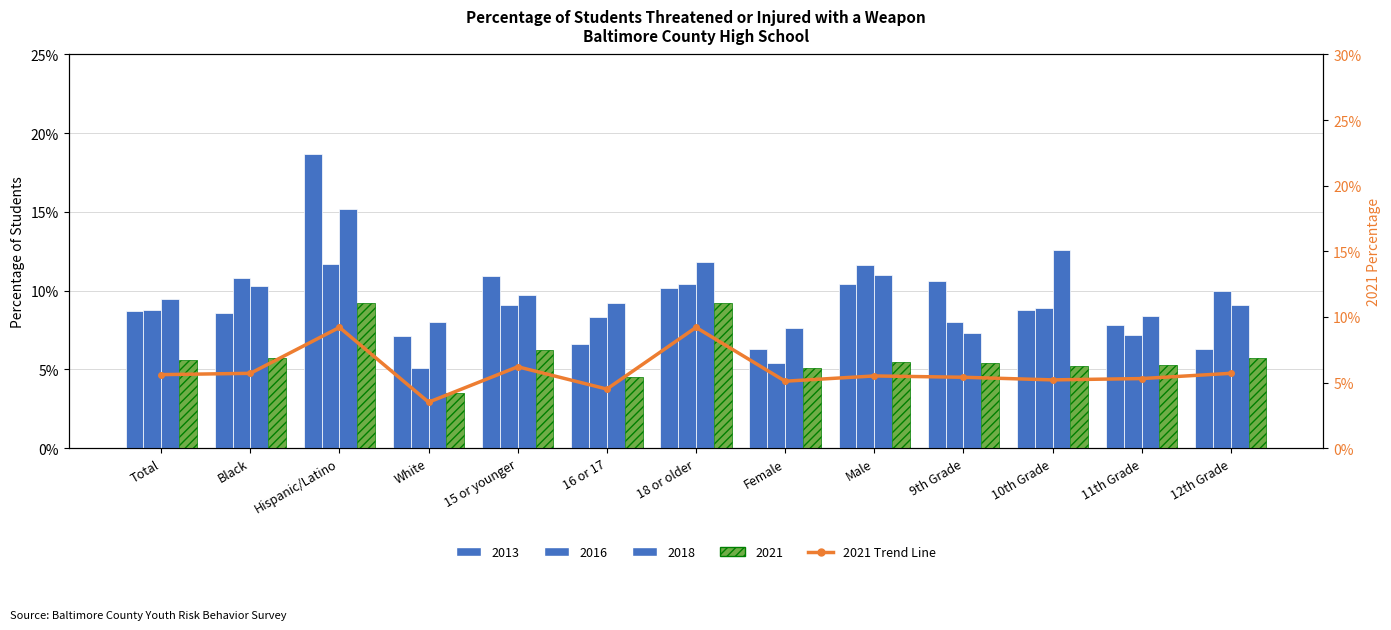

What position from the left is Female?

8